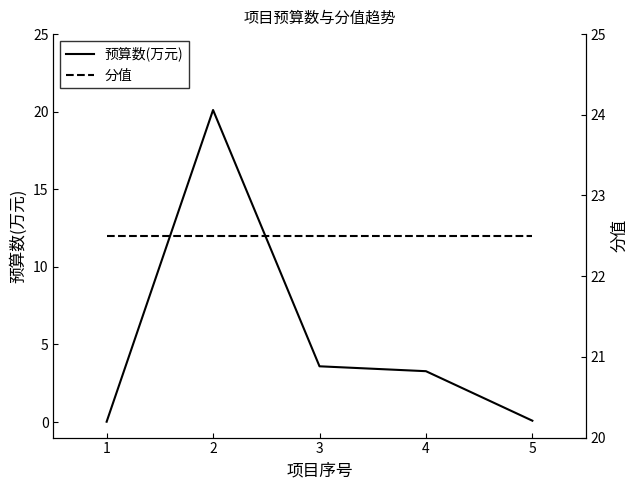

True or false: 预算数(万元) and 分值 cross at least once.

False